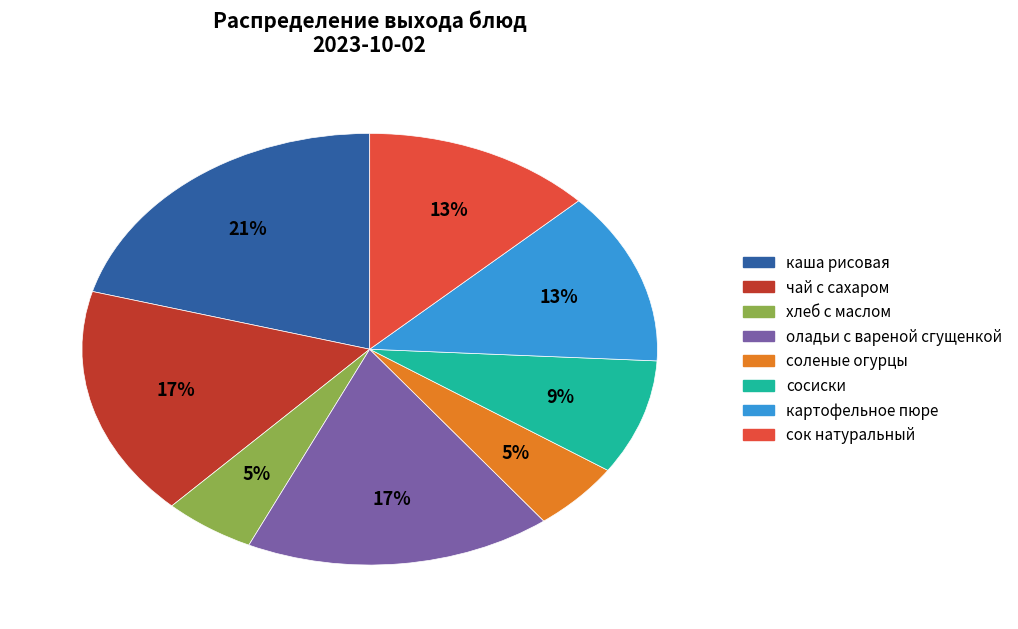

The сок натуральный slice represents 2% of the pie. True or false?

False